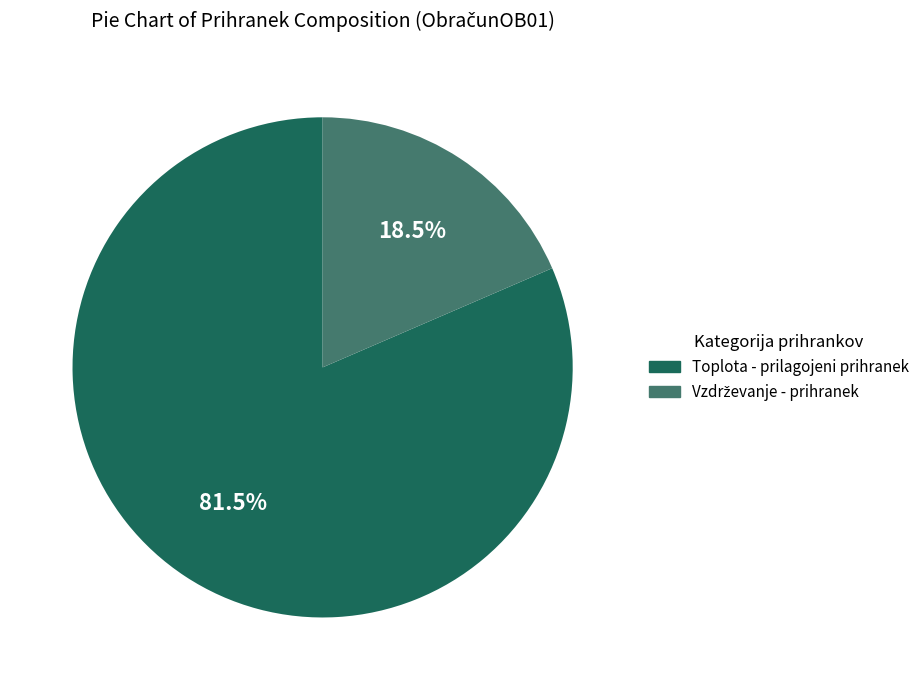

Is there any slice that represents more than half of the pie?

Yes